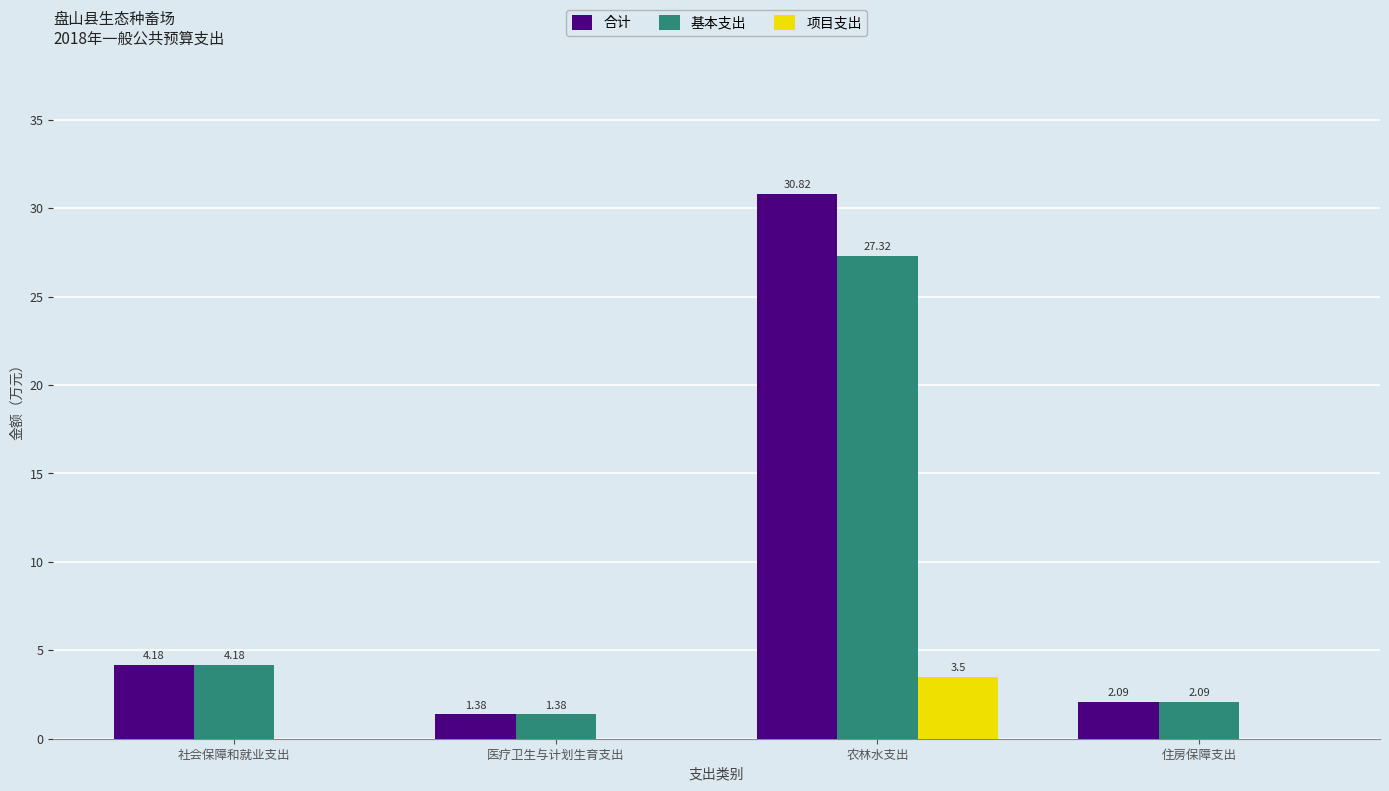

What is the total value across all series at 医疗卫生与计划生育支出?

2.8